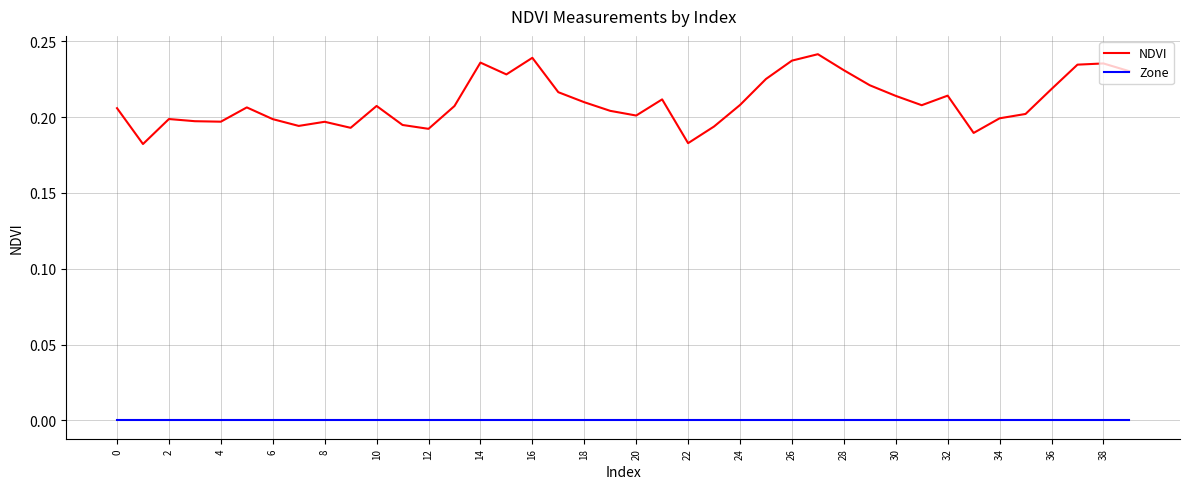

Which series has the largest total across all categories?

NDVI